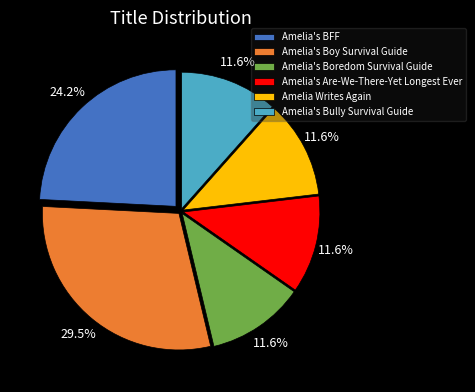

To the nearest percent, what is the difference between the largest and smallest slice percentages?

18%